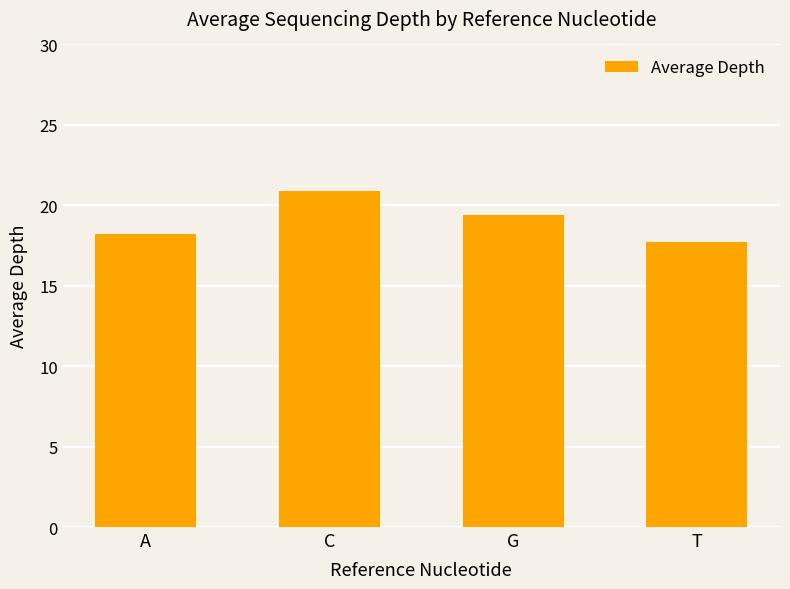

Between A and C, which is larger?

C